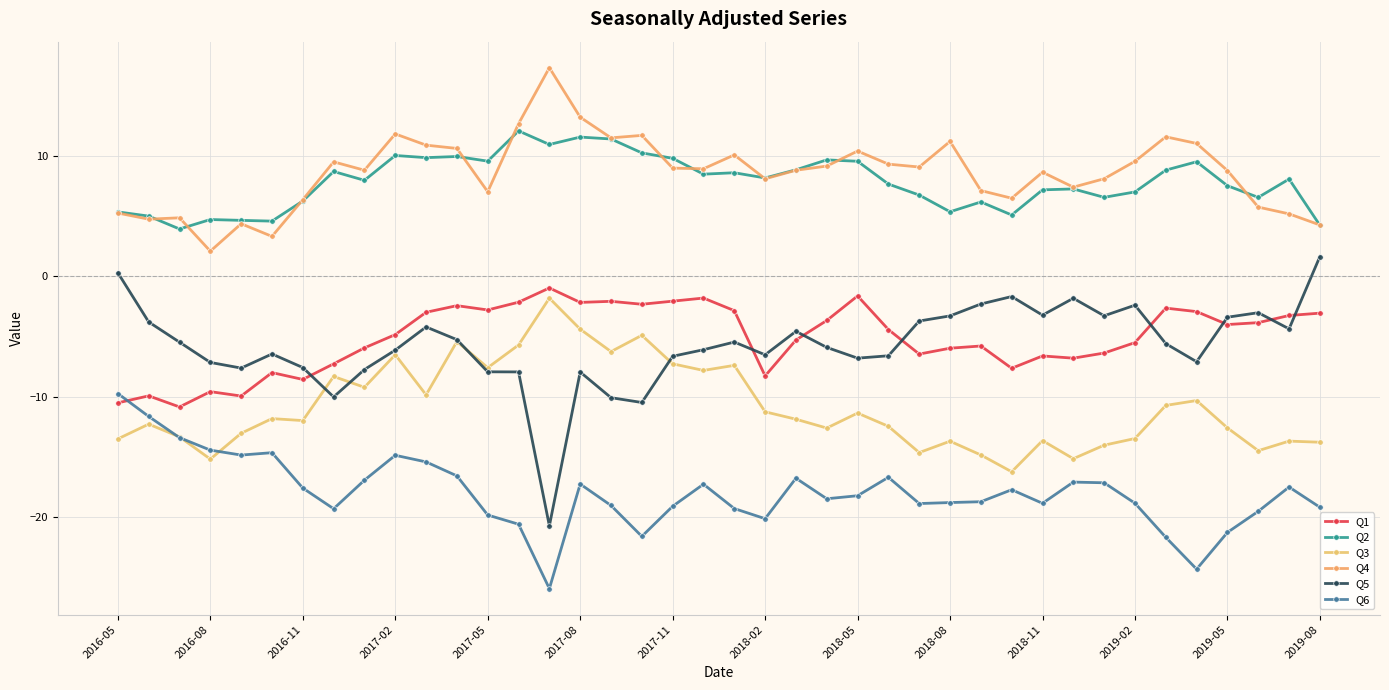

What is the difference between the maximum and minimum values in the Q1 series?

9.9